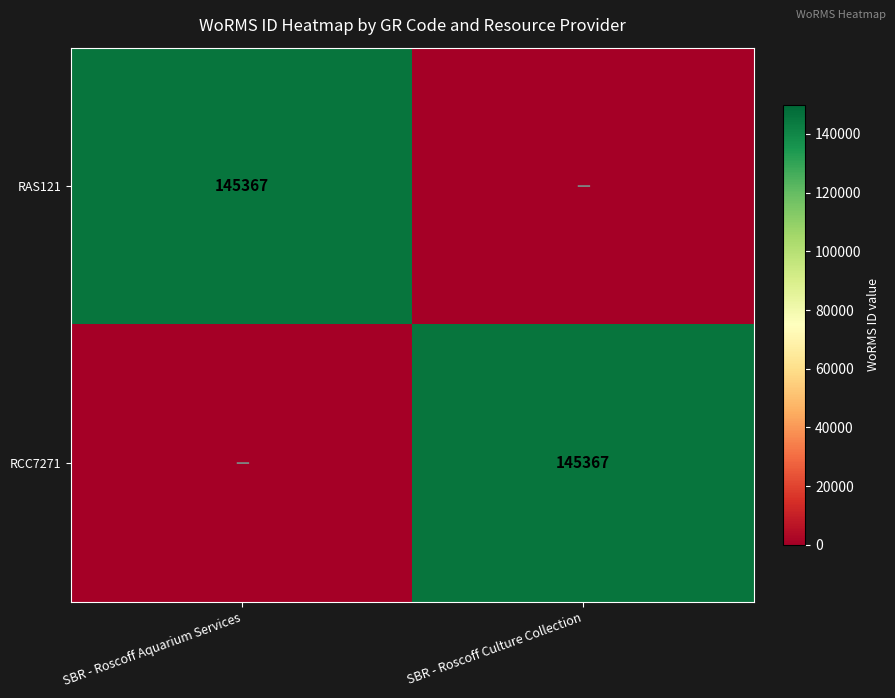

True or false: RCC7271 has a value of 260857 at SBR - Roscoff Culture Collection.

False